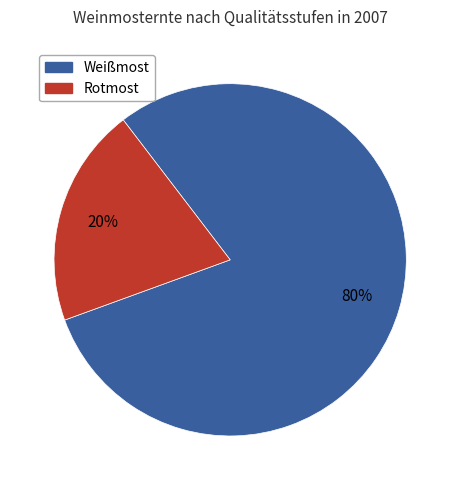

Between Rotmost and Weißmost, which is larger?

Weißmost